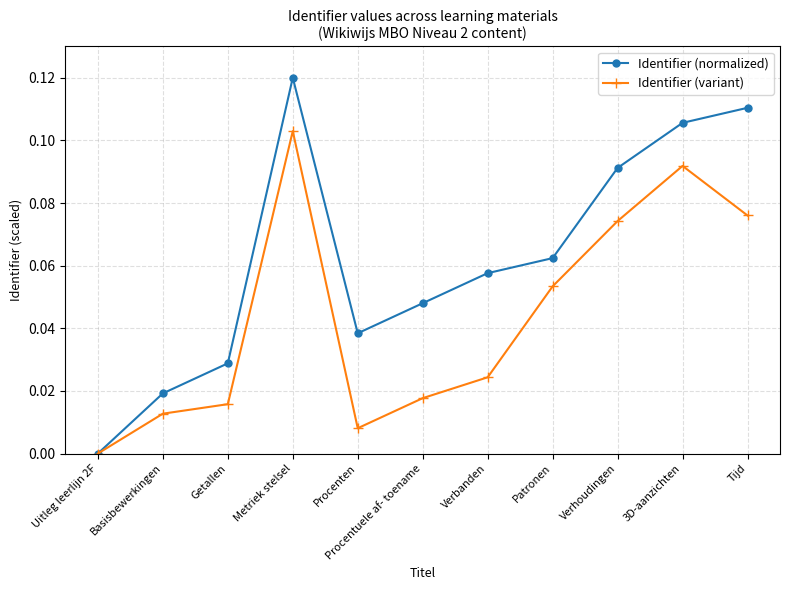

At Basisbewerkingen, list the series in order from smallest to largest.

Identifier (variant), Identifier (normalized)